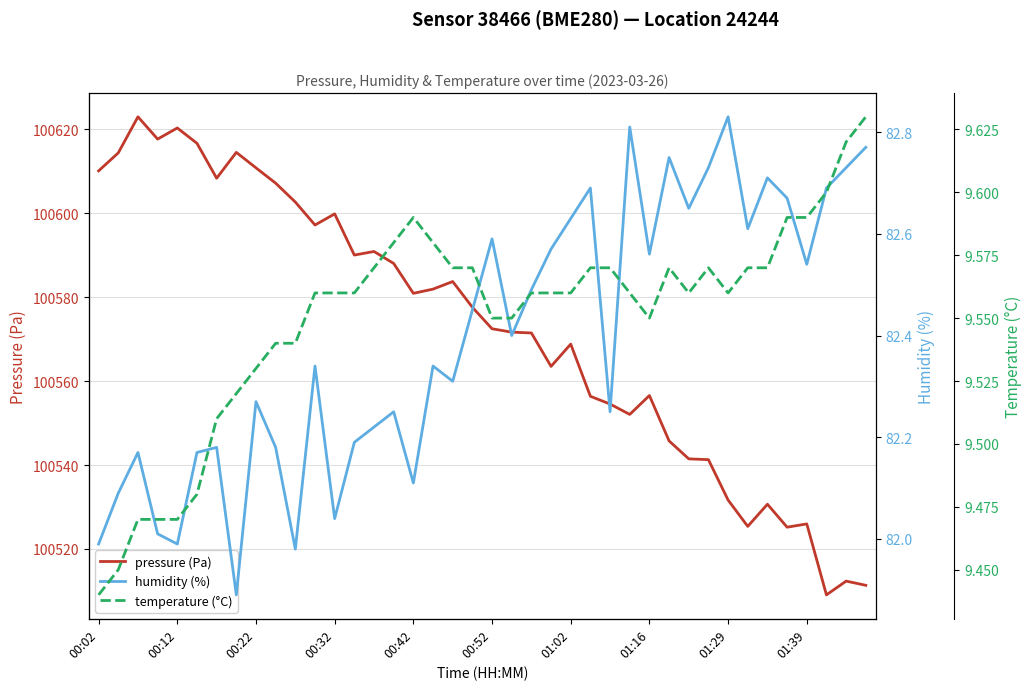

At which label is temperature (°C) closest to 9?

00:02